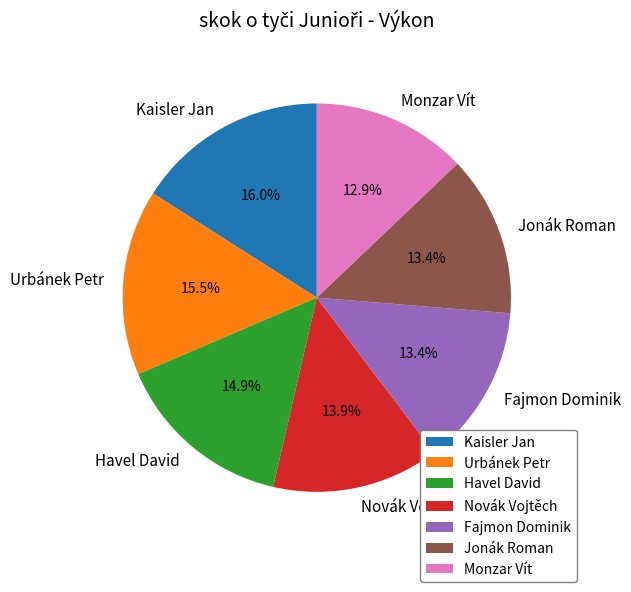

Which category has the smallest portion of the pie?

Monzar Vít